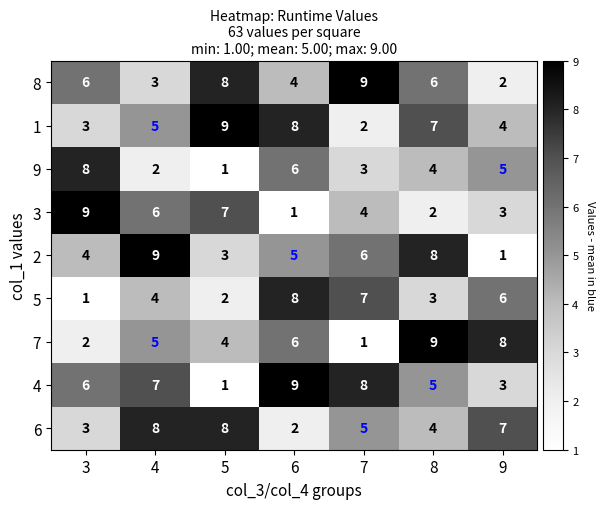

Read the 3 value at 4.

6